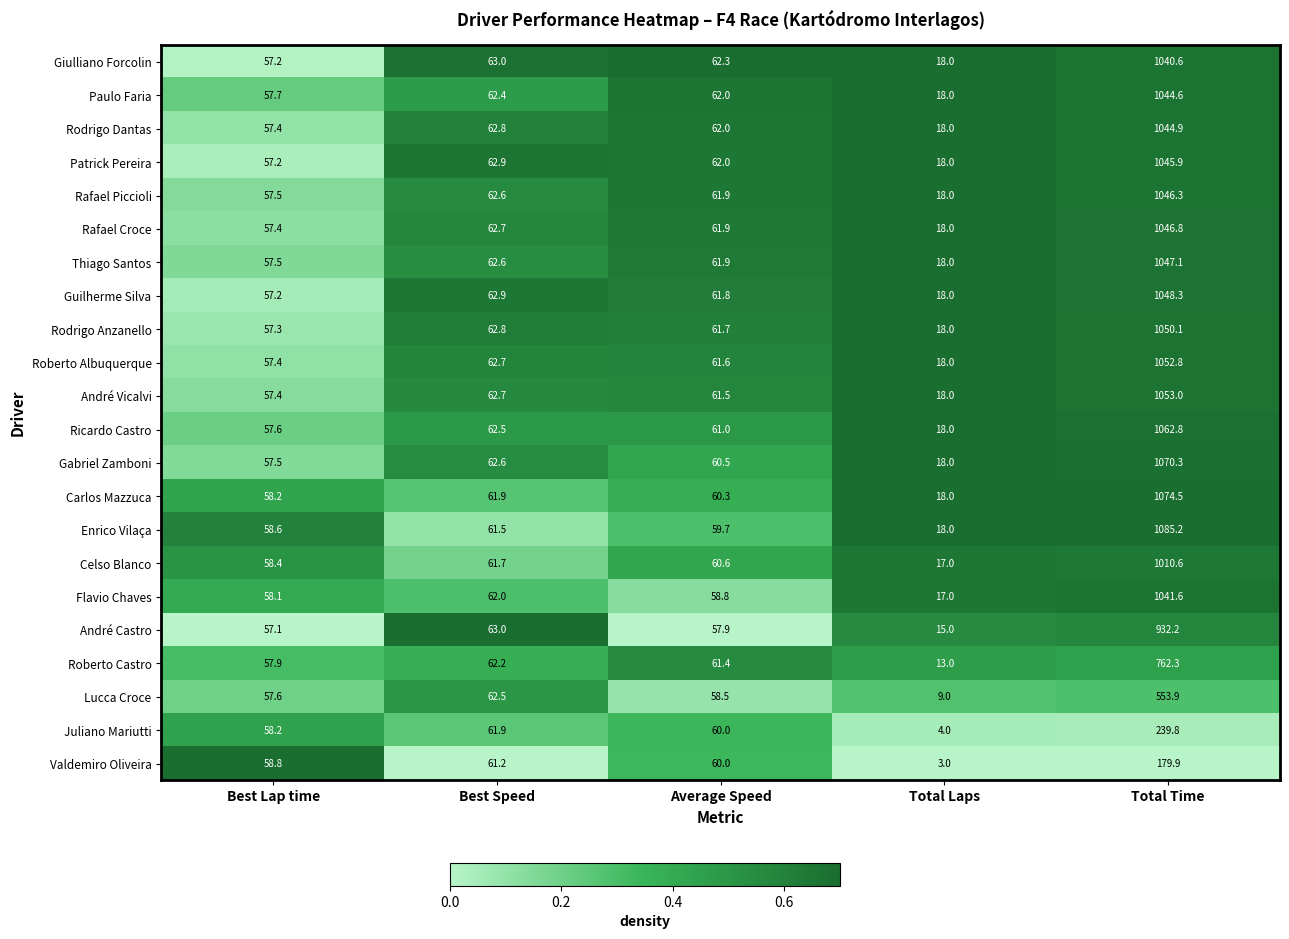

Which series has the largest total across all categories?

Enrico Vilaça